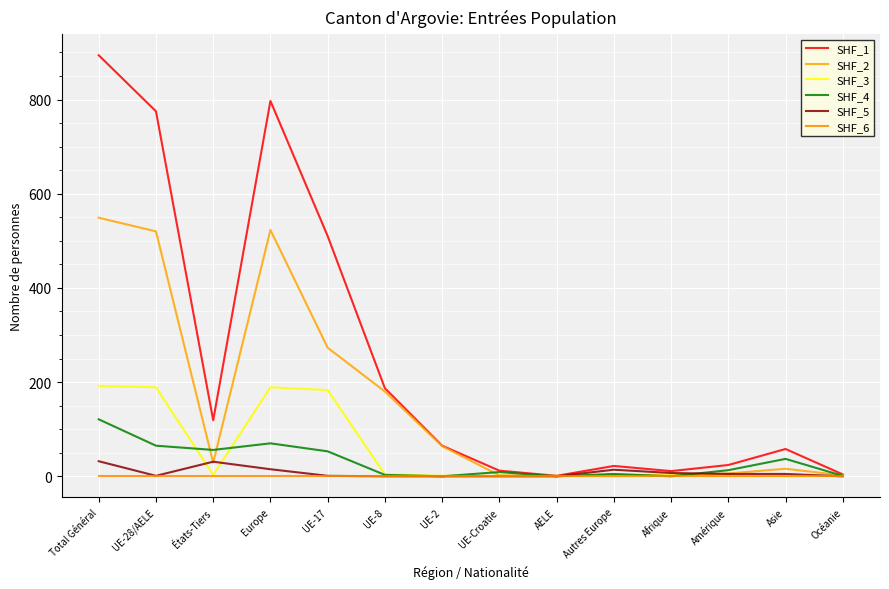

Does the chart display data point markers on the line(s)?

No